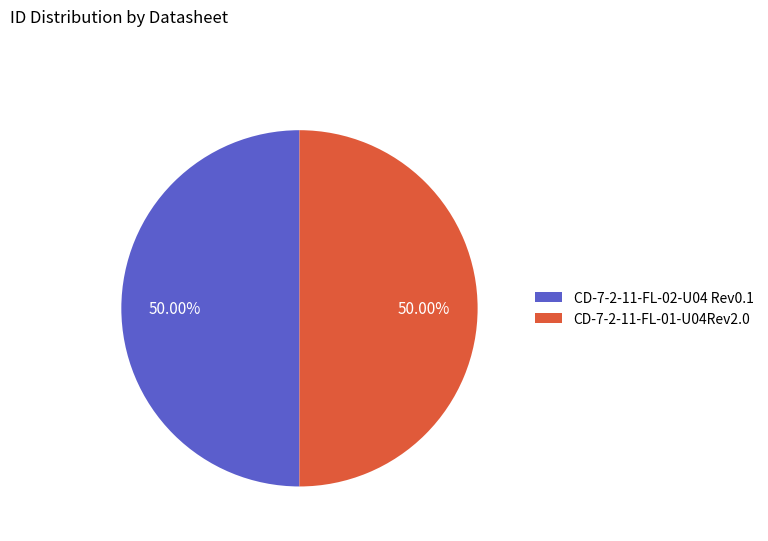

To the nearest percent, what portion does CD-7-2-11-FL-01-U04Rev2.0 represent?

50%